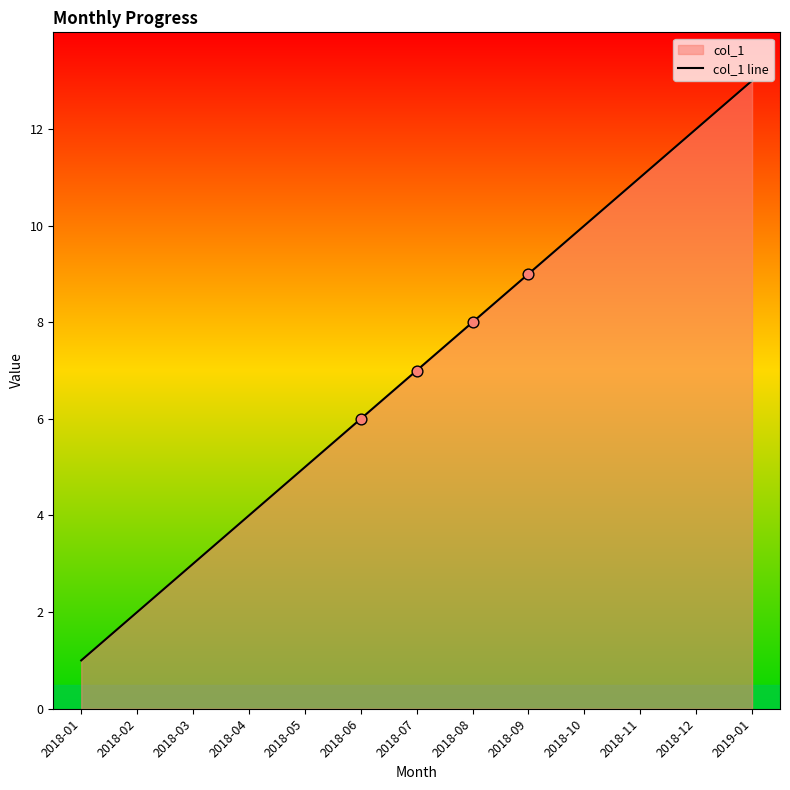

What is the change in value from 2018-04 to 2018-08?

+4